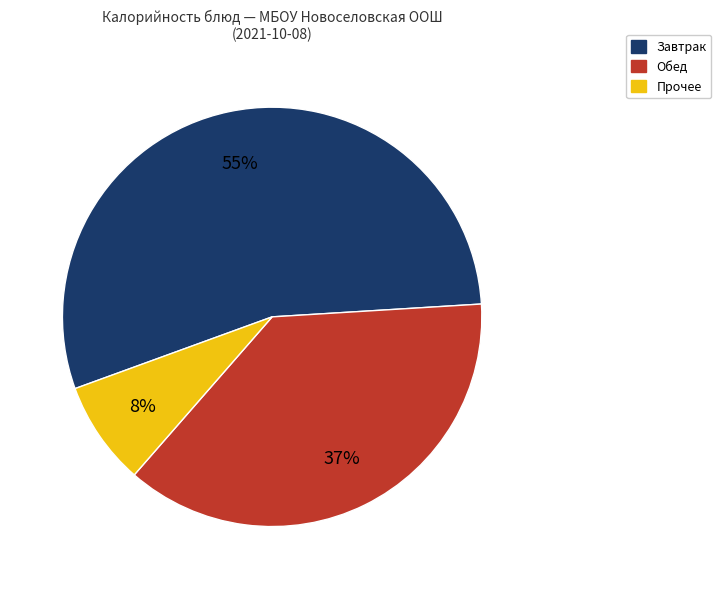

Which slice represents more than half of the pie?

Завтрак